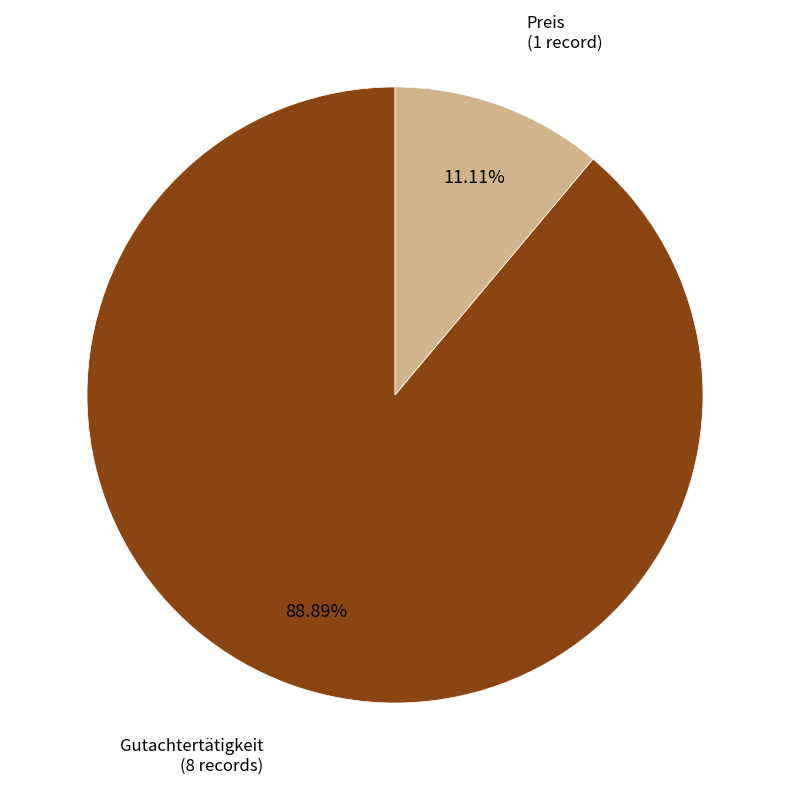

True or false: Preis accounts for 4% of the total.

False